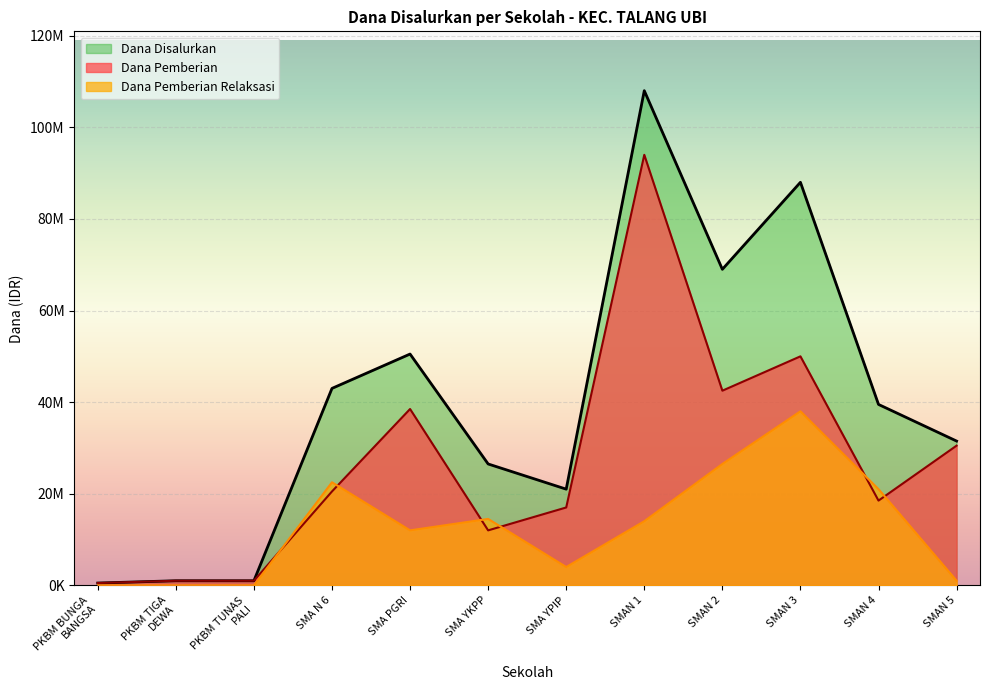

What is the total value across all series at SMAN 4?

79000000